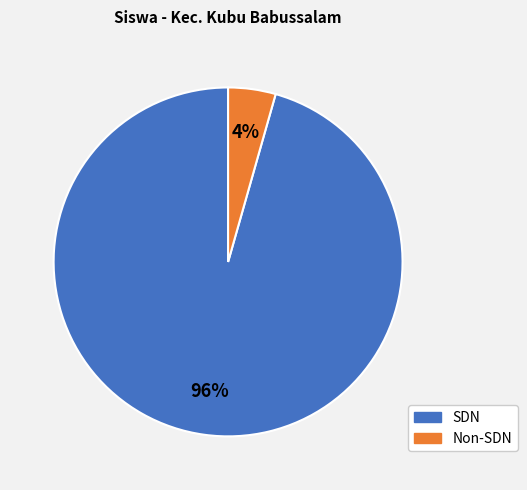

Is there any slice that represents more than half of the pie?

Yes